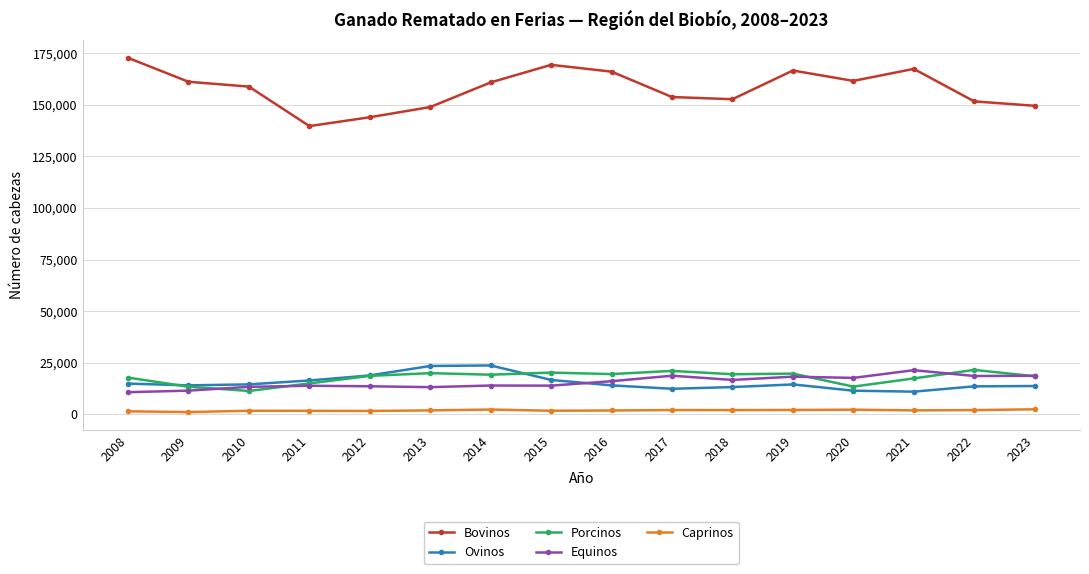

After their last crossing, which series has the higher values: Ovinos or Porcinos?

Porcinos